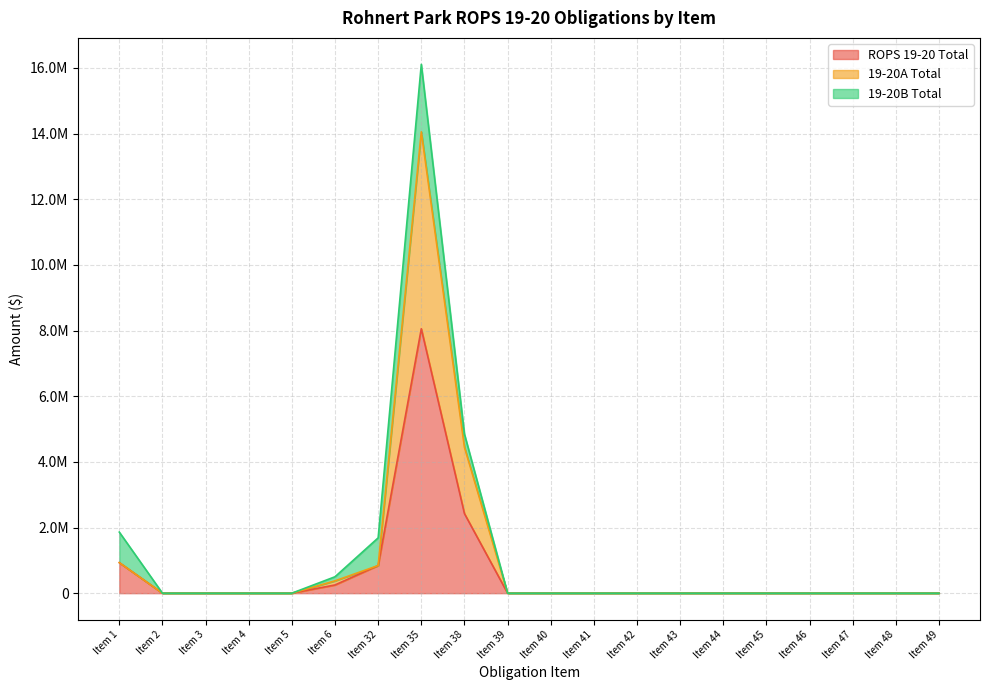

List the labels in order of ROPS 19-20 Total value, largest first.

Item 35, Item 38, Item 1, Item 32, Item 6, Item 2, Item 3, Item 4, Item 5, Item 39, Item 40, Item 41, Item 42, Item 43, Item 44, Item 45, Item 46, Item 47, Item 48, Item 49